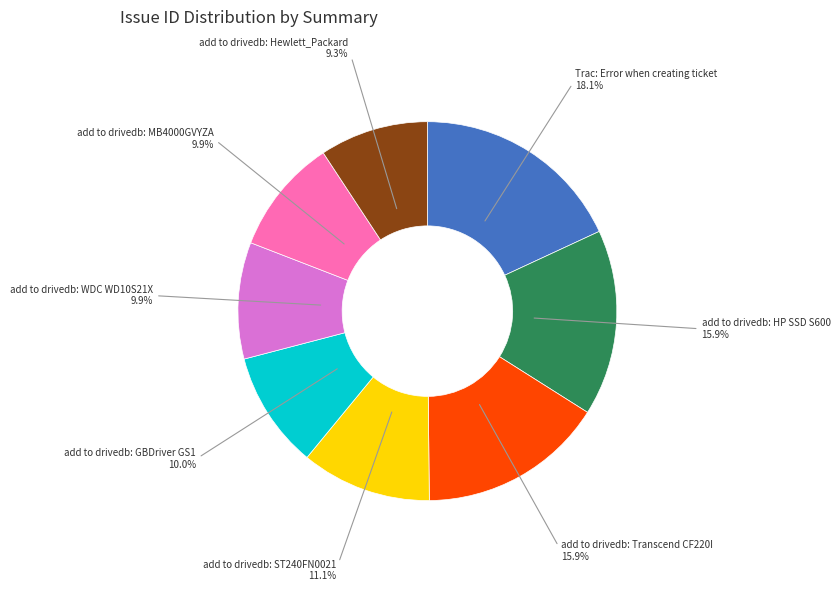

Which slice is the largest?

Trac: Error when creating ticket